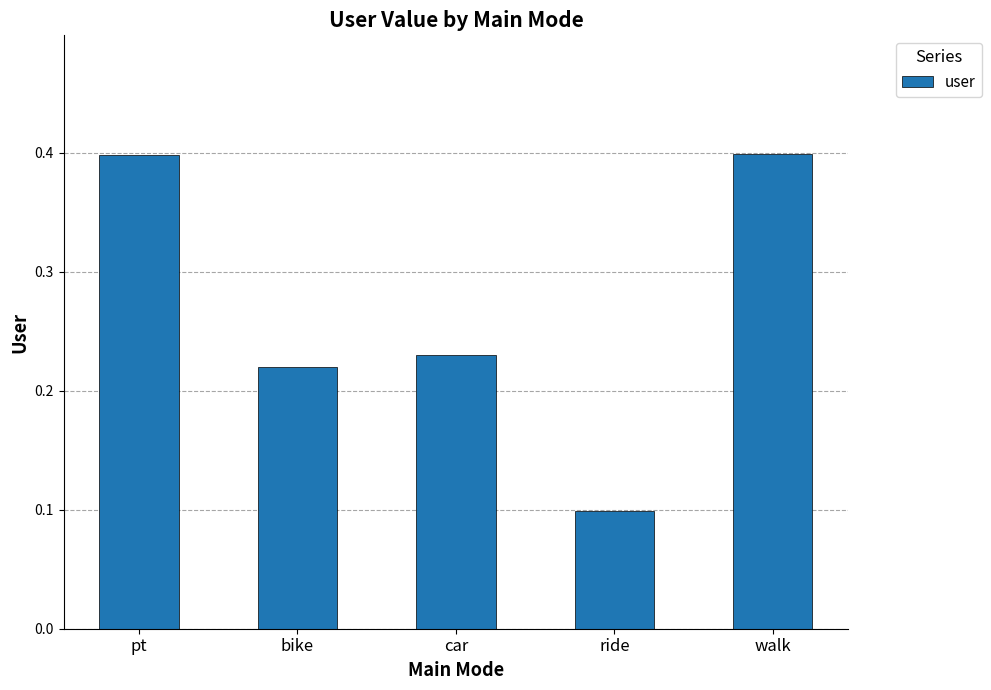

Count the number of categories in the chart.

5